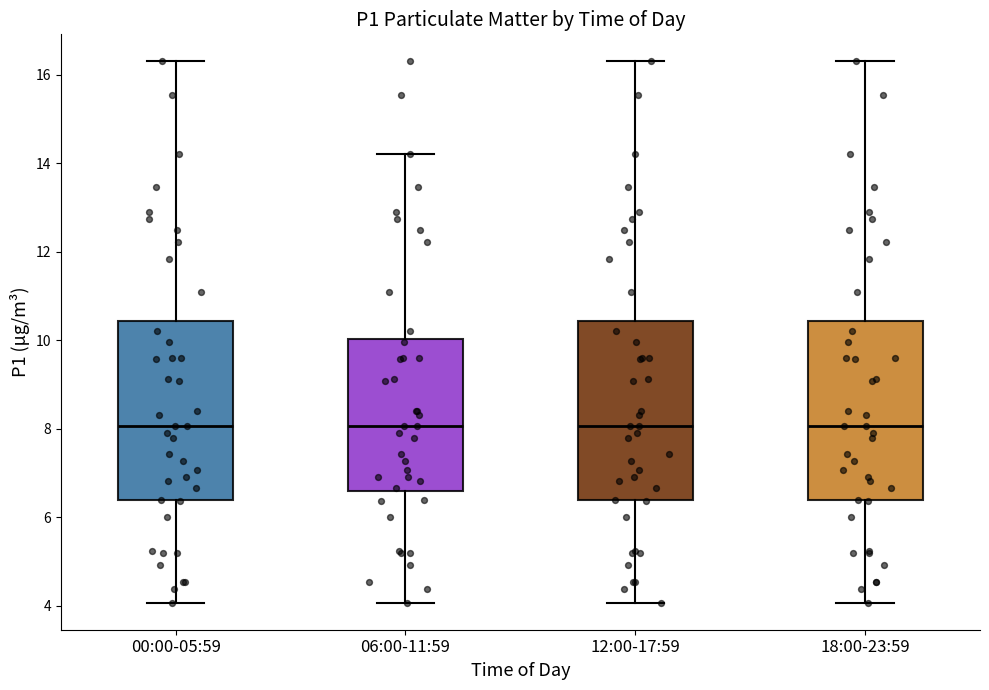

Where is the upper edge of the box for 00:00-05:59 on the y-axis? The values are not printed on the chart, so give them approximately, as read against the axis.

10.4